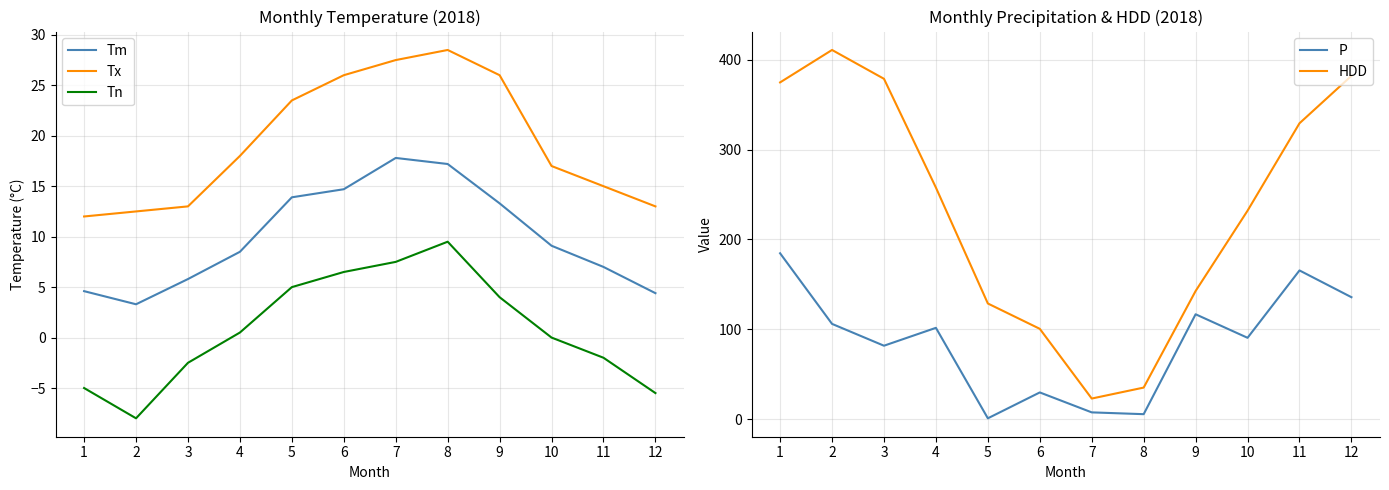

Reading left to right, extract all data points from this chart.

Tm: 4.6	3.3	5.8	8.5	13.9	14.7	17.8	17.2	13.3	9.1	7.0	4.4
Tx: 12.0	12.5	13.0	18.0	23.5	26.0	27.5	28.5	26.0	17.0	15.0	13.0
Tn: -5.0	-8.0	-2.5	0.5	5.0	6.5	7.5	9.5	4.0	0.0	-2.0	-5.5
P: 184.5	105.9	81.6	101.5	0.8	29.6	7.4	5.4	116.6	90.4	165.4	135.6
HDD: 374.7	410.8	378.7	257.6	128.6	100.4	22.8	35.0	142.5	231.9	329.2	382.0